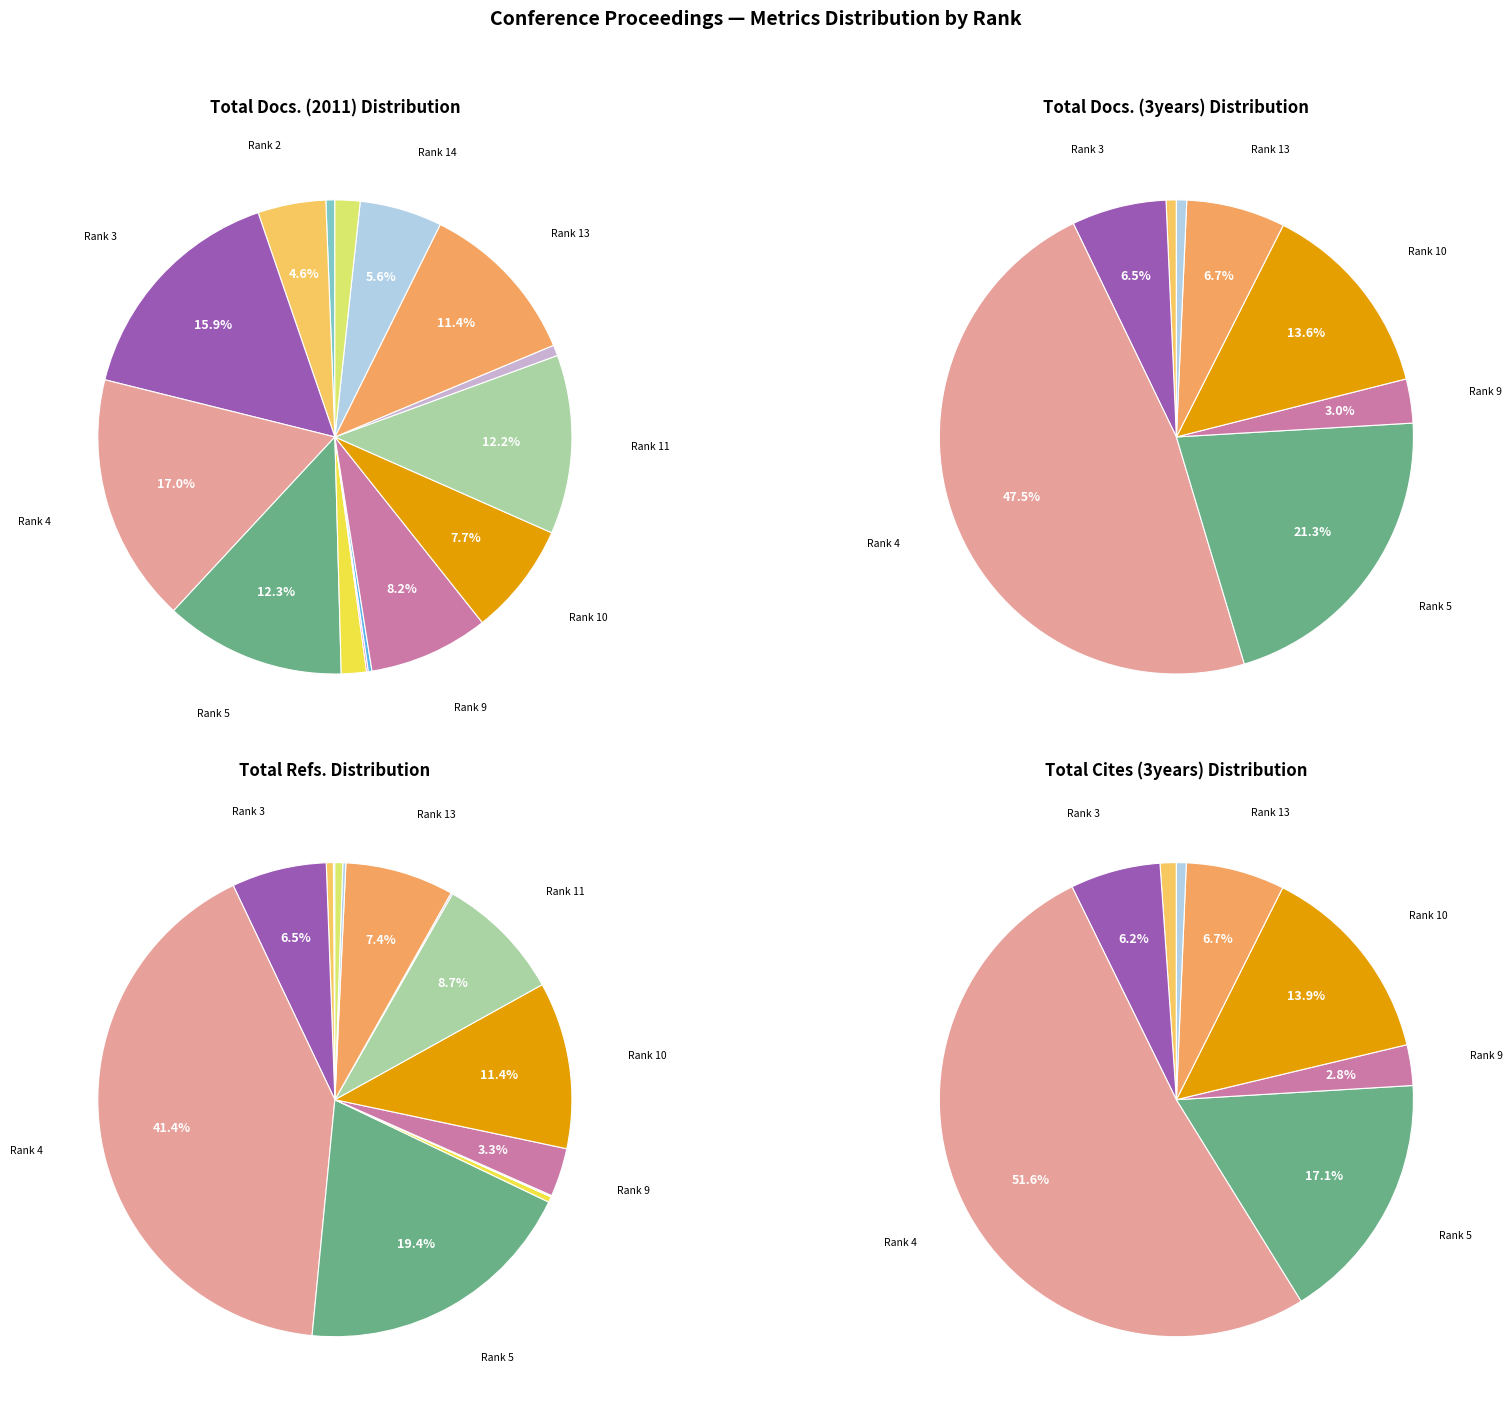

How many segments does this pie chart have?

15